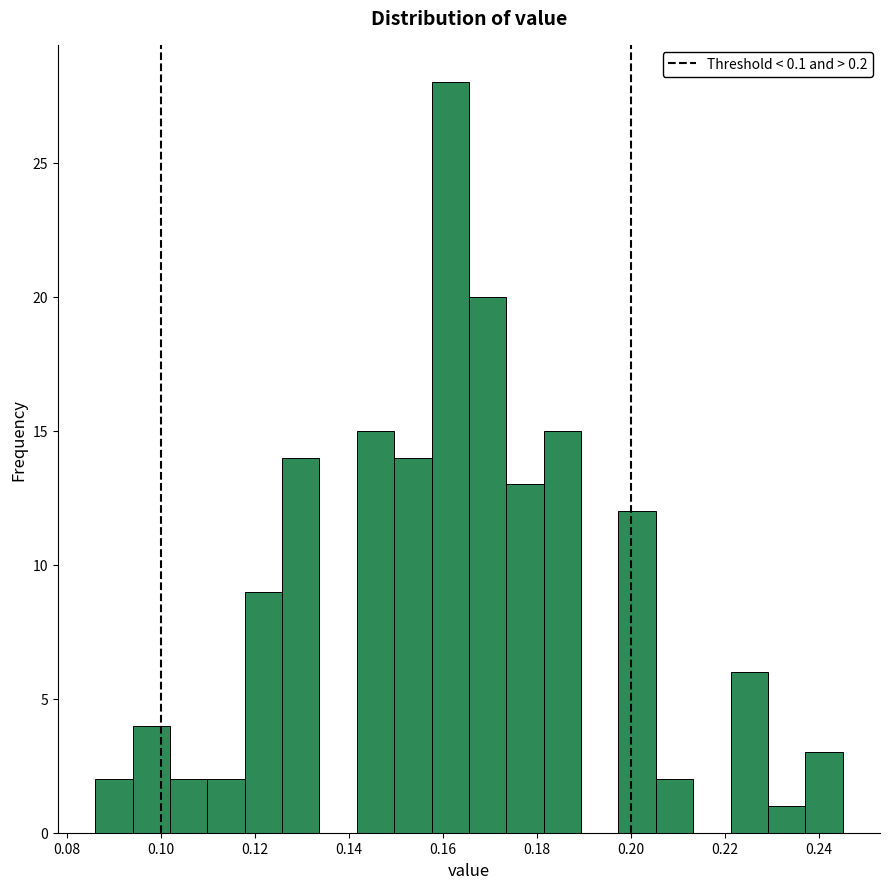

Read against the x-axis, roughly where is the centre of the tallest bar?

0.162